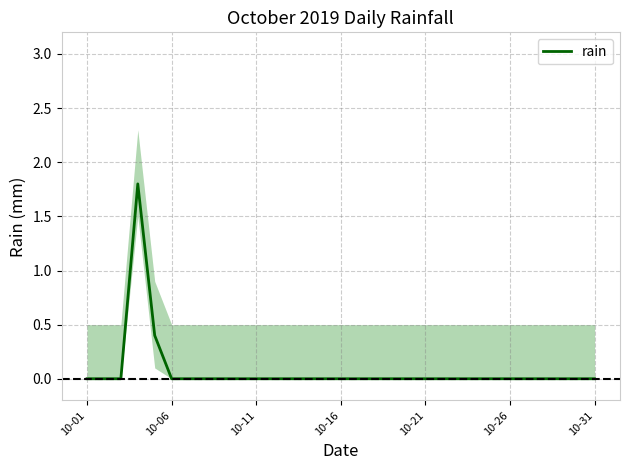

Reading right to left, what are all the values shown in this chart?

0.0	0.0	0.0	0.0	0.0	0.0	0.0	0.0	0.0	0.0	0.0	0.0	0.0	0.0	0.0	0.0	0.0	0.0	0.0	0.0	0.0	0.0	0.0	0.0	0.0	0.0	0.4	1.8	0.0	0.0	0.0